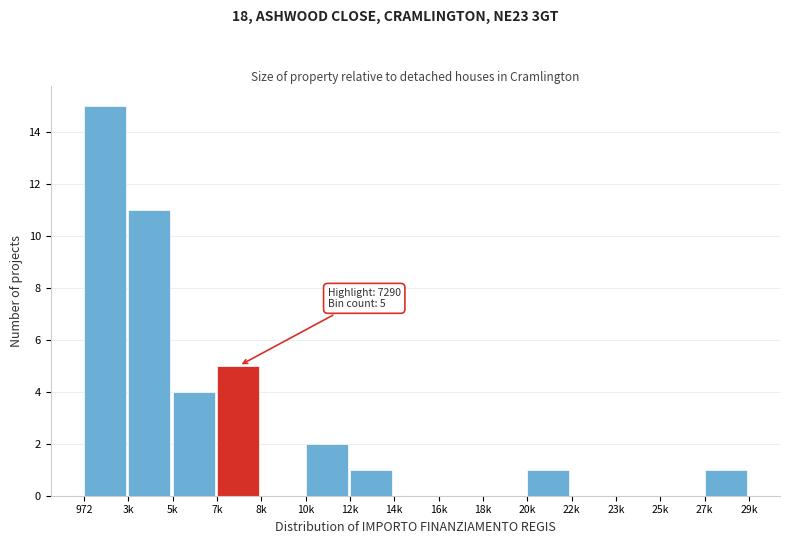

Reading right to left, list all the values displayed in this chart.

27k=1	25k=0	23k=0	22k=0	20k=1	18k=0	16k=0	14k=0	12k=1	10k=2	8k=0	7k=5	5k=4	3k=11	972=15